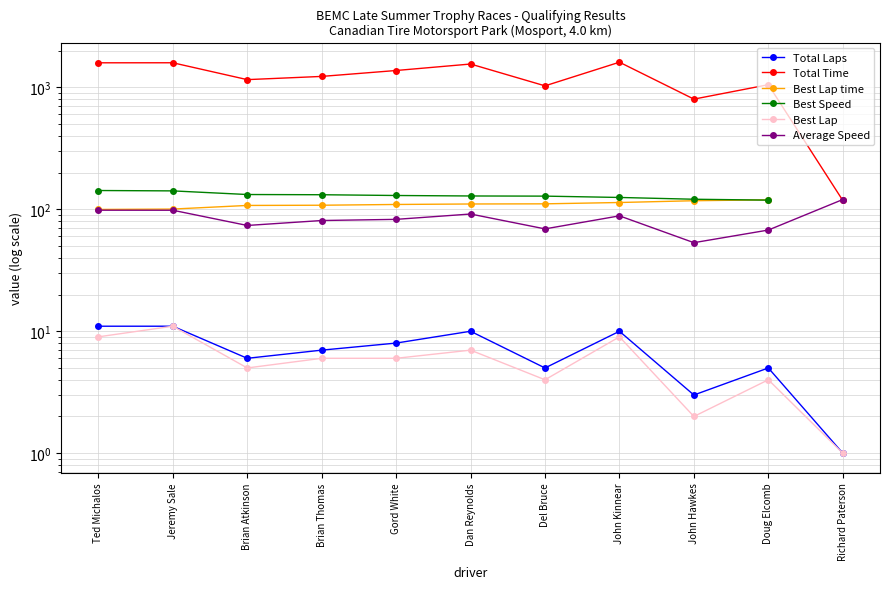

What is the sum of the Total Laps values at Brian Atkinson and Brian Thomas?

13.0